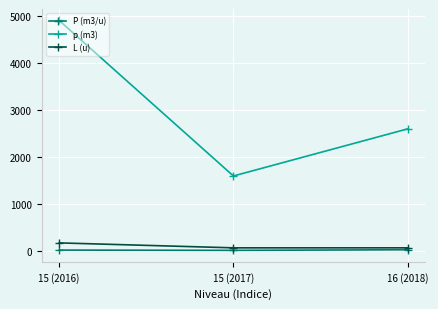

What is the label of the 3rd point from the right?

15 (2016)